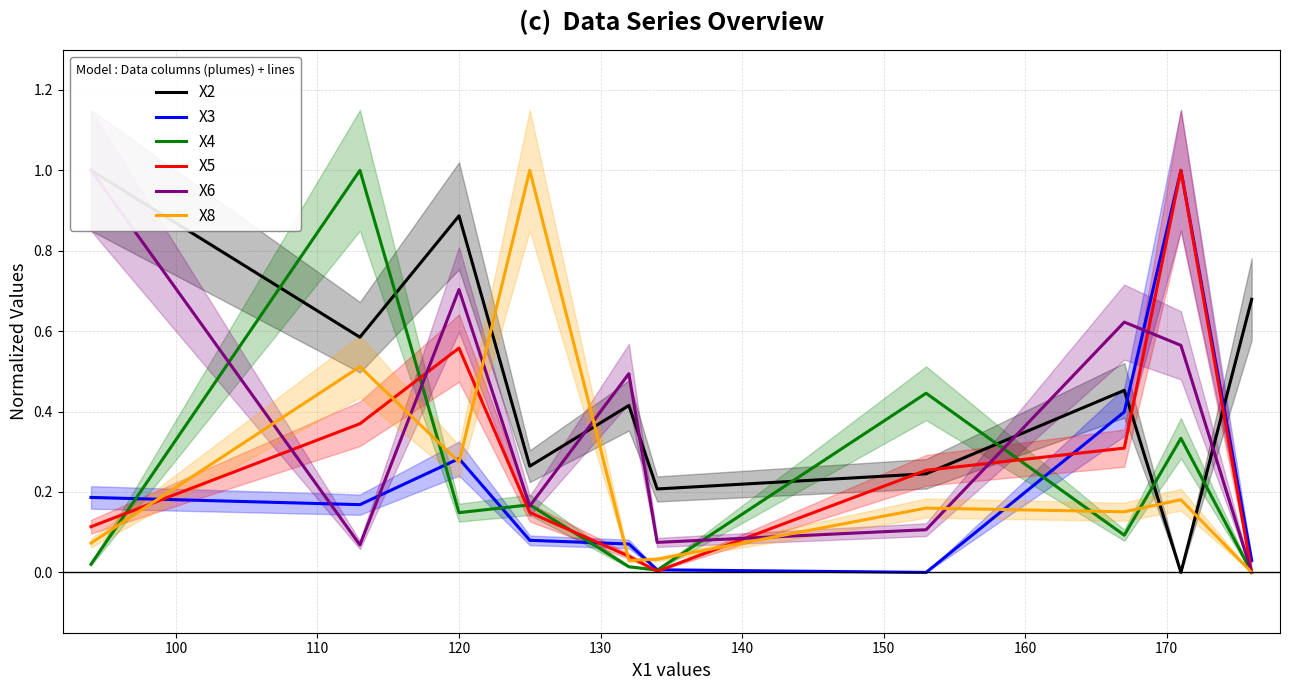

What is the value of the X2 point at the 7th from the left?

0.2